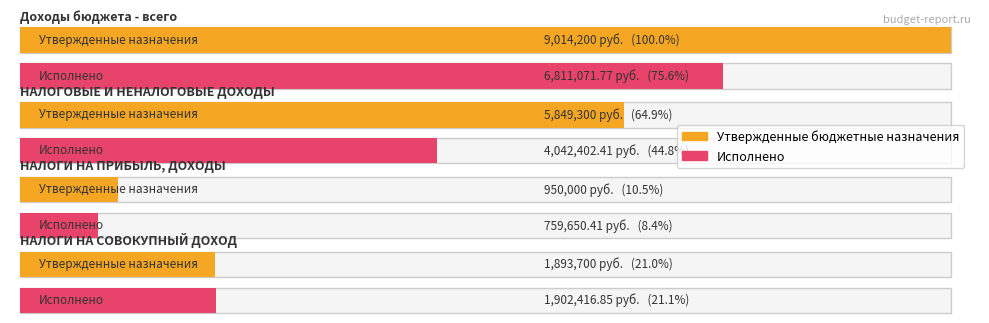

Which series changed the most between Доходы бюджета - всего and НАЛОГОВЫЕ И НЕНАЛОГОВЫЕ ДОХОДЫ?

Утвержденные бюджетные назначения